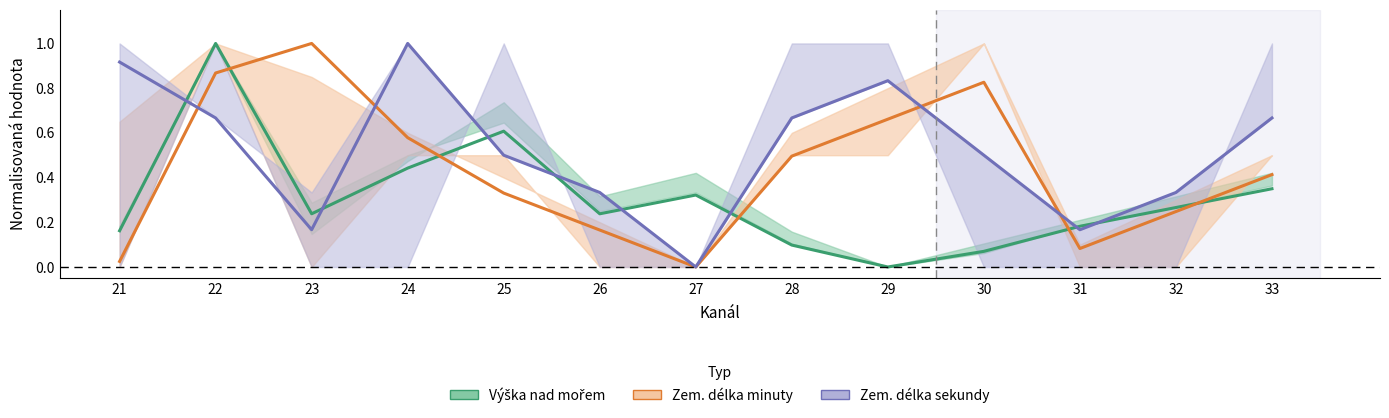

Between which two adjacent categories do Výška nad mořem and Zem. délka sekundy first intersect?

21 and 22